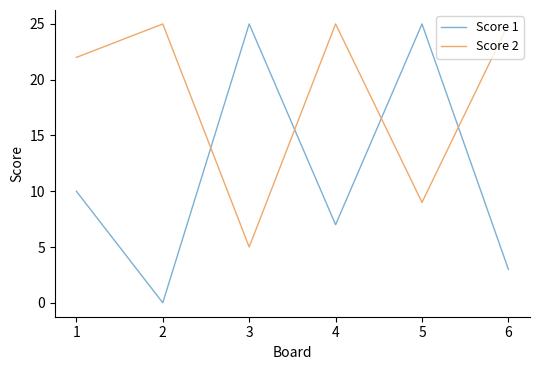

How many interior local valleys does the Score 2 series have?

2